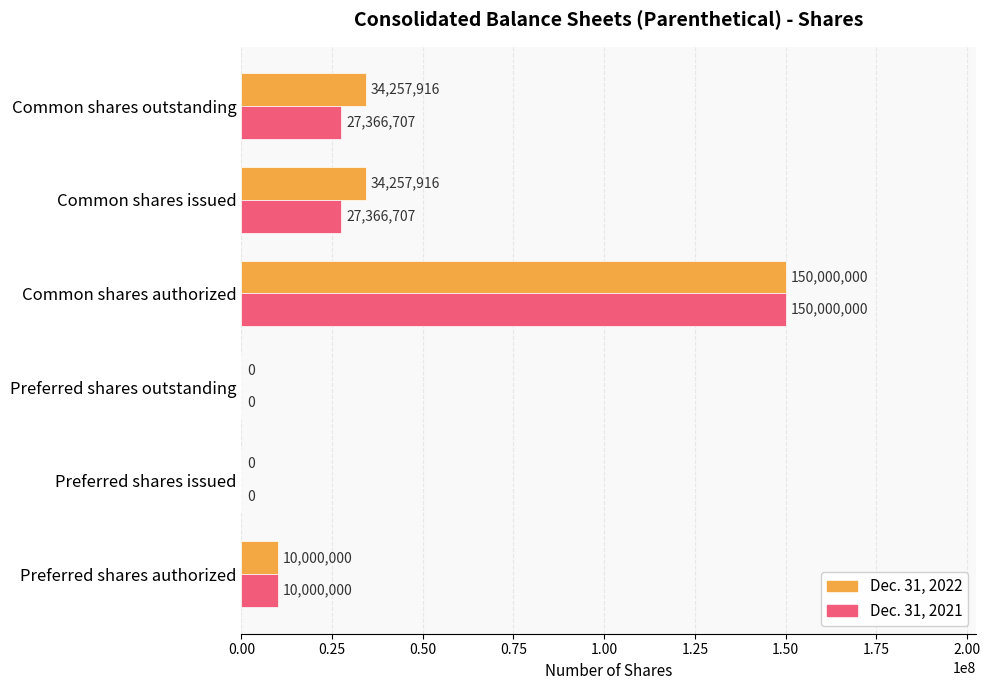

How many distinct data groups are displayed?

2